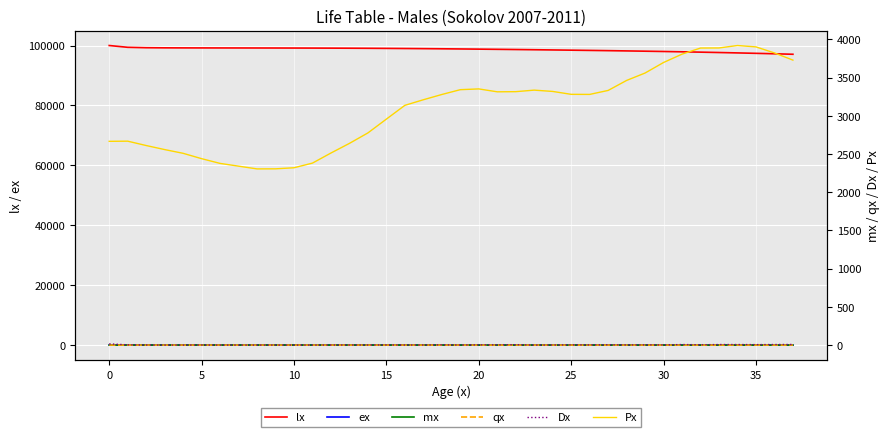

True or false: ex and lx cross at least once.

False